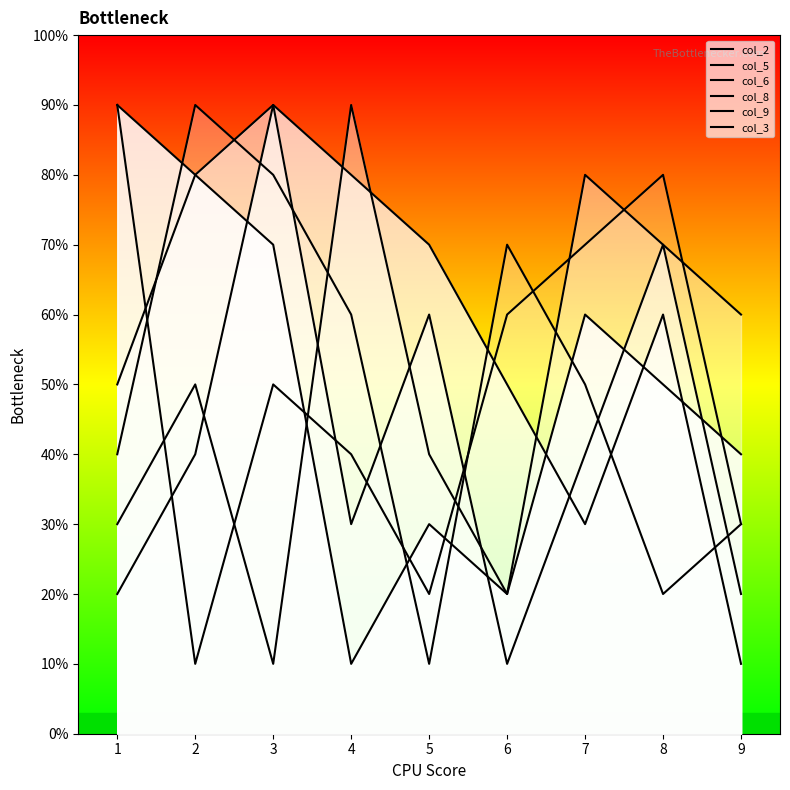

After their last crossing, which series has the higher values: col_8 or col_5?

col_8